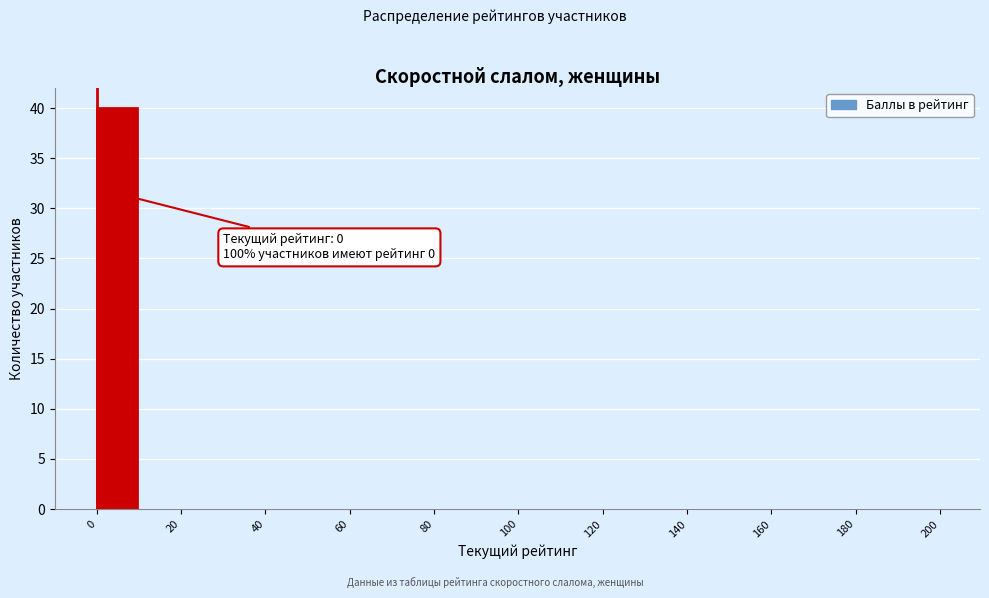

Over which range of the x-axis is the bar tallest?

0 to 10